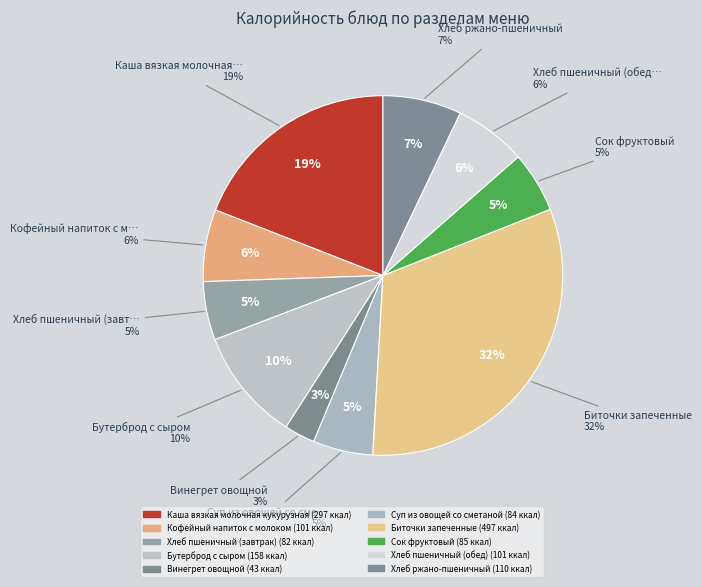

Rank the categories by value from lowest to highest.

Винегрет овощной, Хлеб пшеничный (завтрак), Суп из овощей со сметаной, Сок фруктовый, Кофейный напиток с молоком, Хлеб пшеничный (обед), Хлеб ржано-пшеничный, Бутерброд с сыром, Каша вязкая молочная кукурузная, Биточки запеченные